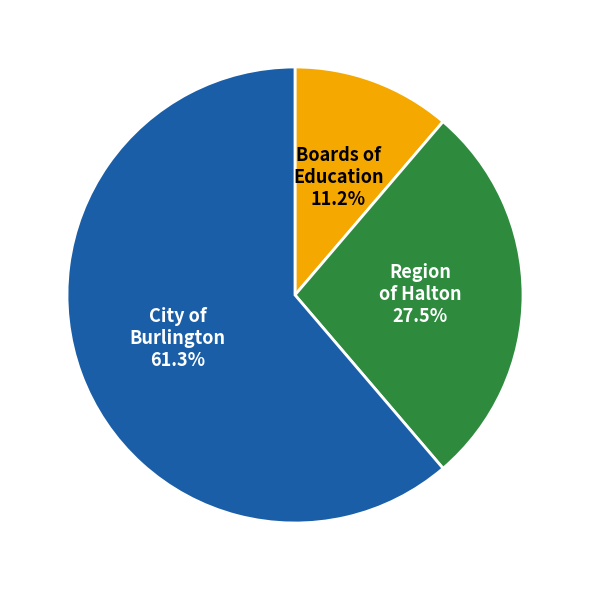

To the nearest percent, what is the difference between the largest and smallest slice percentages?

50%